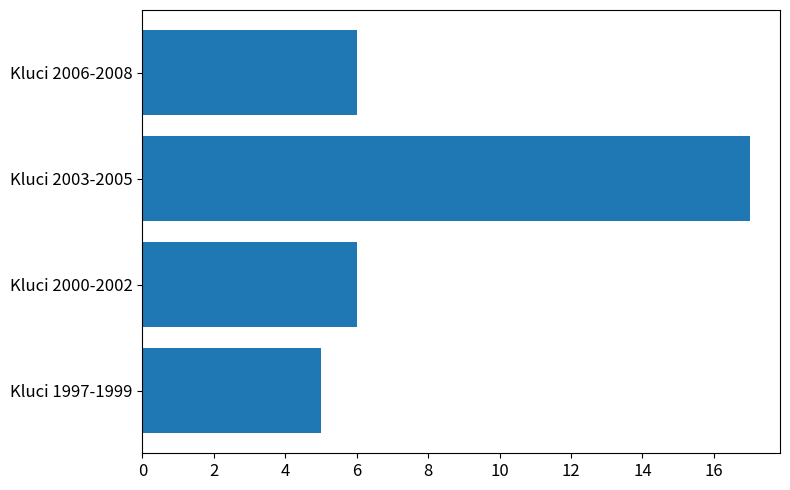

What is the difference between the values at Kluci 2003-2005 and Kluci 2006-2008?

11